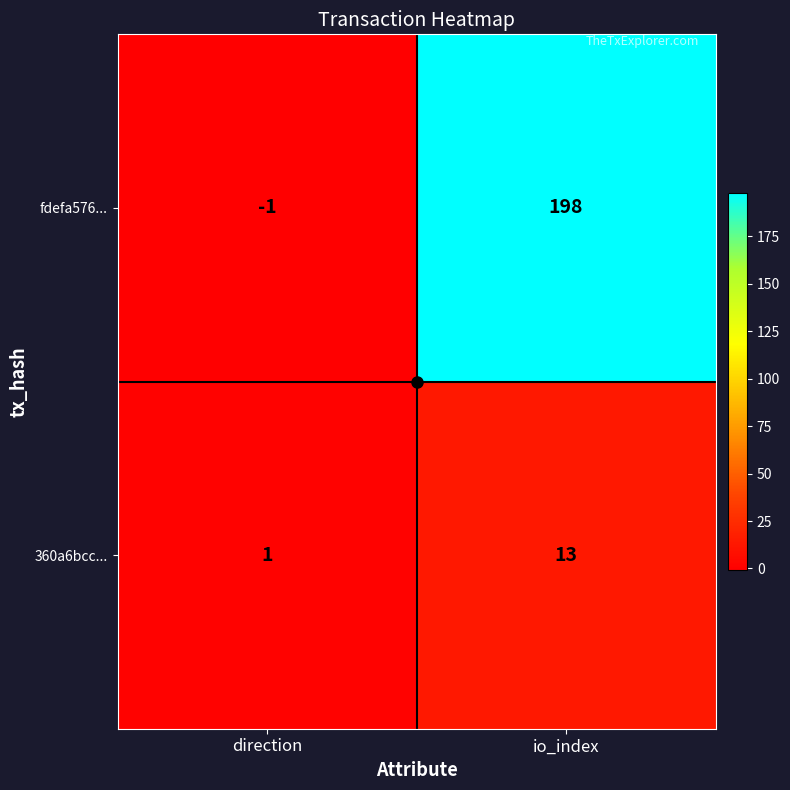

At which category is the sum across all series the highest?

io_index